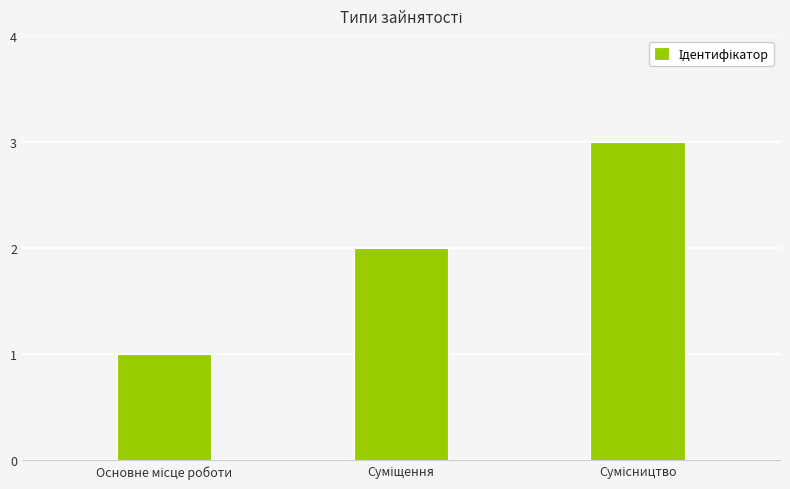

How many bars are there in total?

3